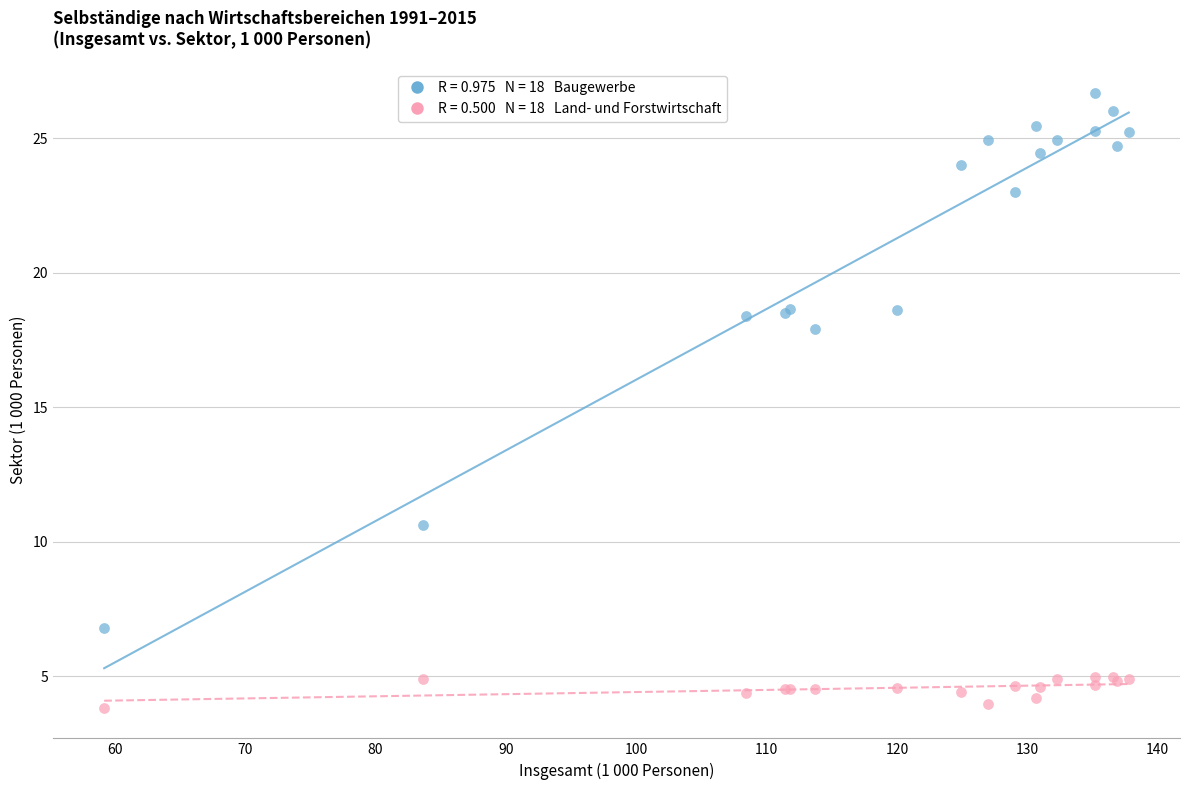

Across all series, what Y value is closest to 15?

17.9